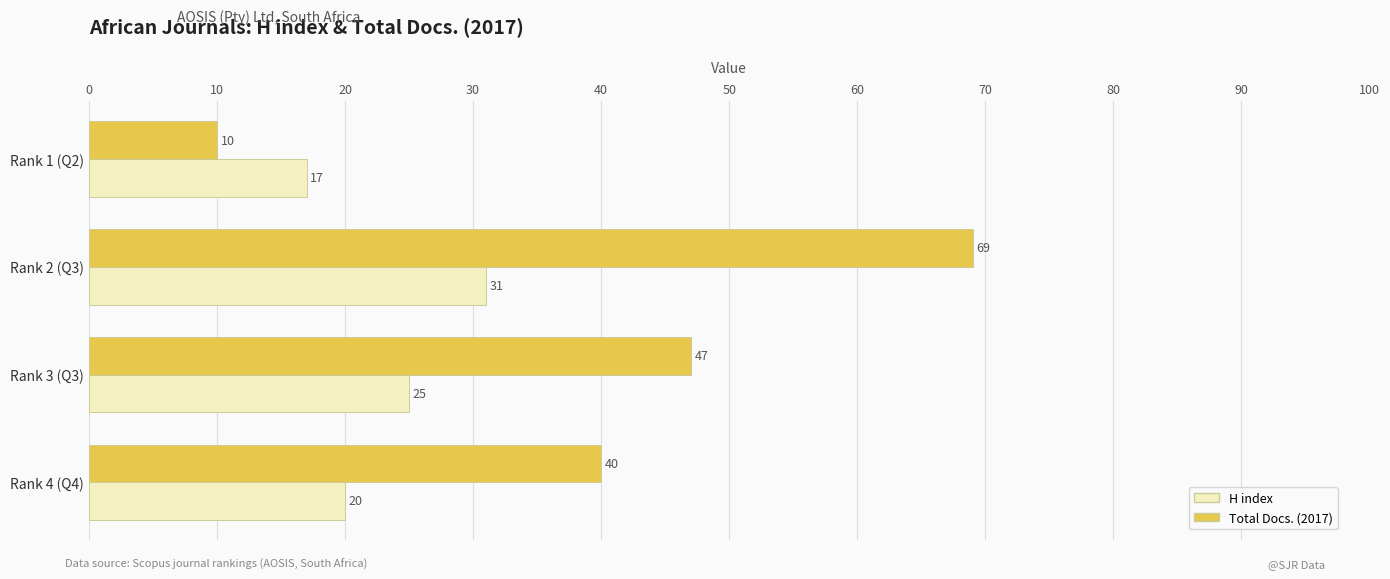

Rank the series by their maximum value, from highest to lowest.

Total Docs. (2017), H index